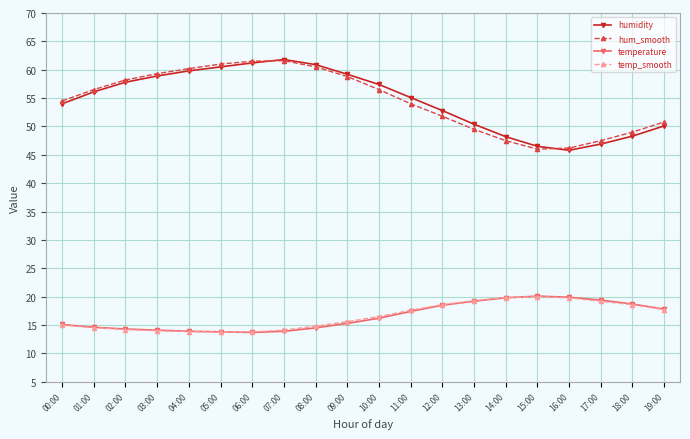

The value of hum_smooth at 07:00 is 25.7. True or false?

False